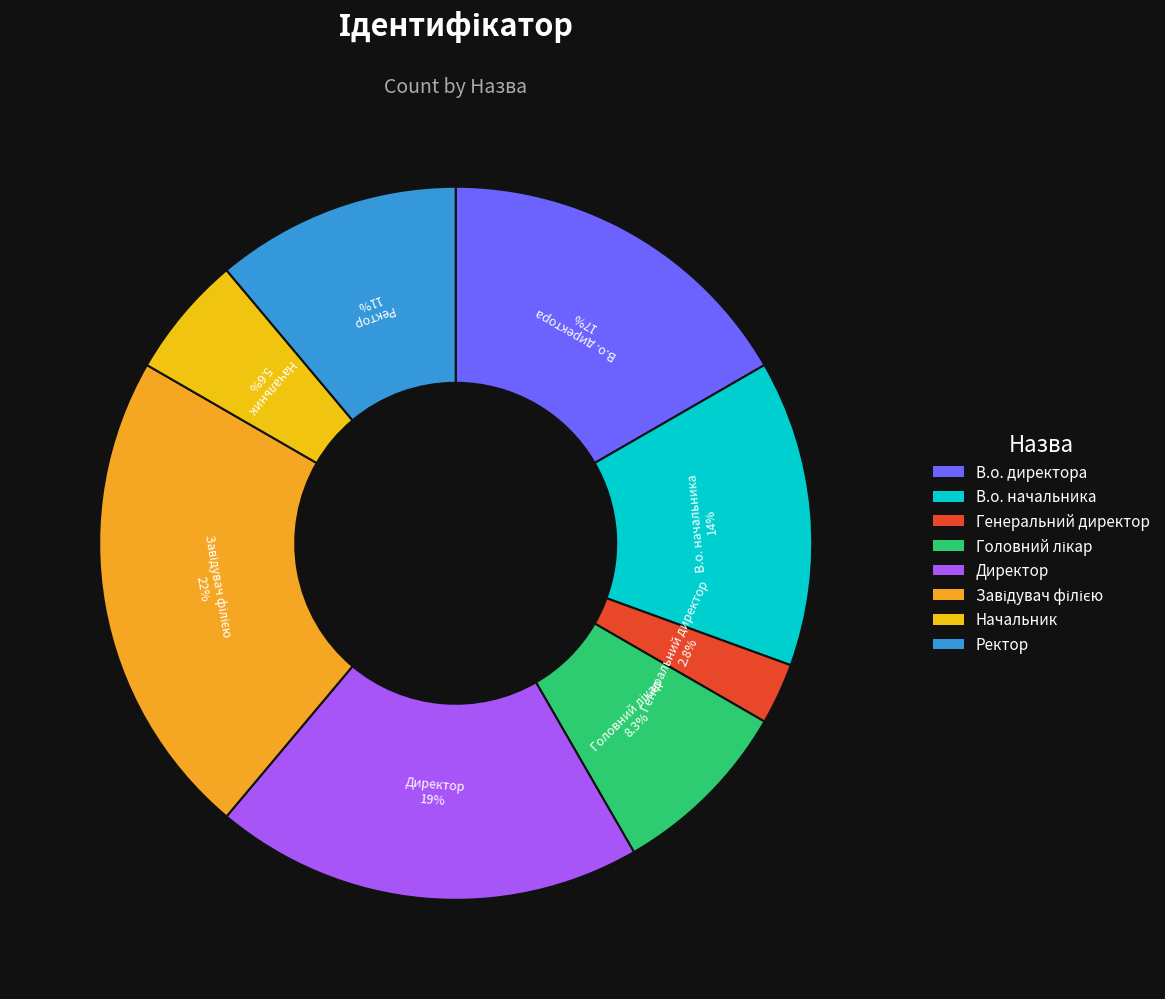

Between Начальник and В.о. начальника, which is larger?

В.о. начальника